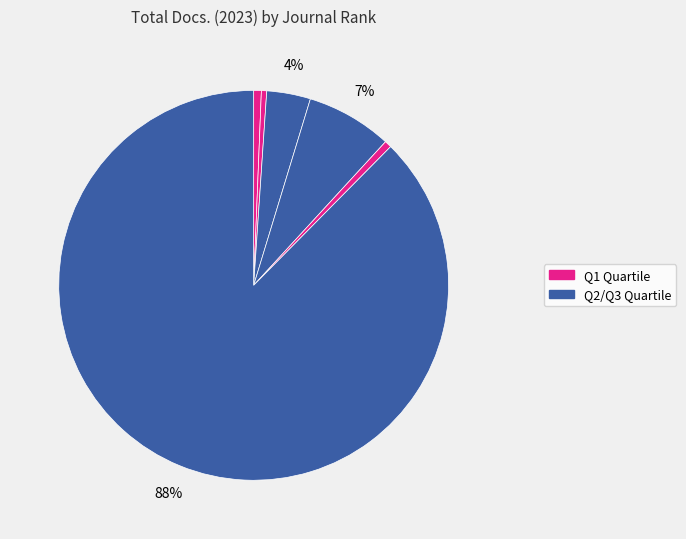

How many segments does this pie chart have?

6